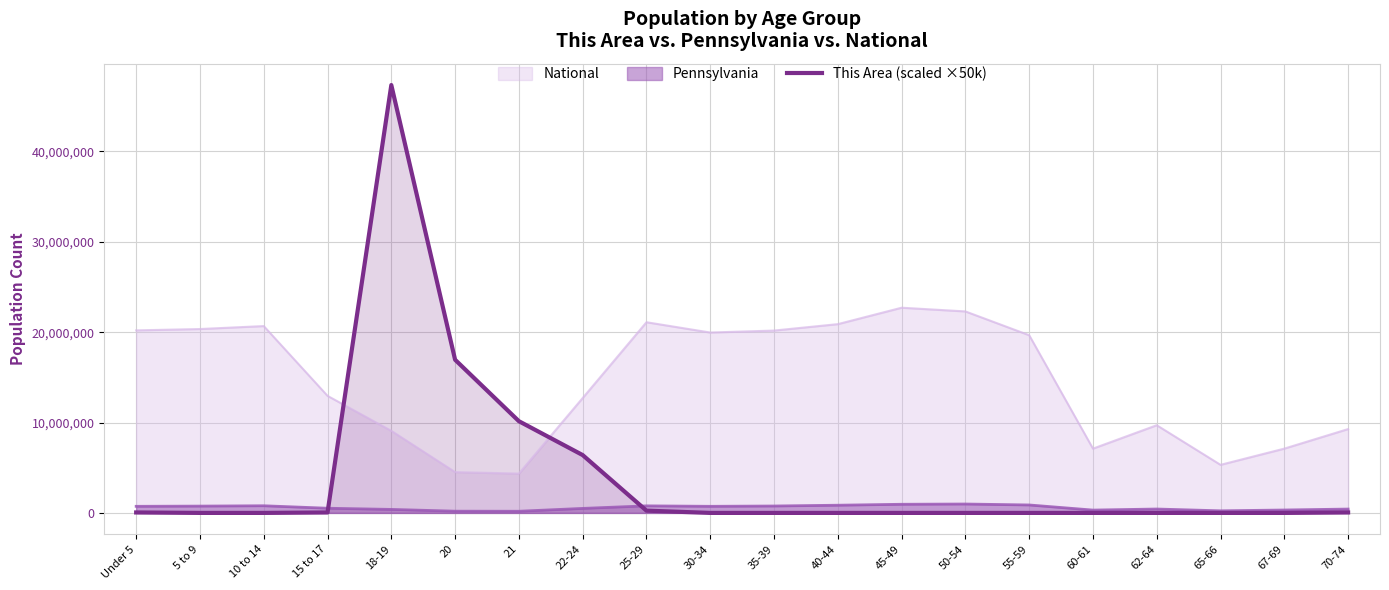

Is it true that the value at 21 is 2602004?

False